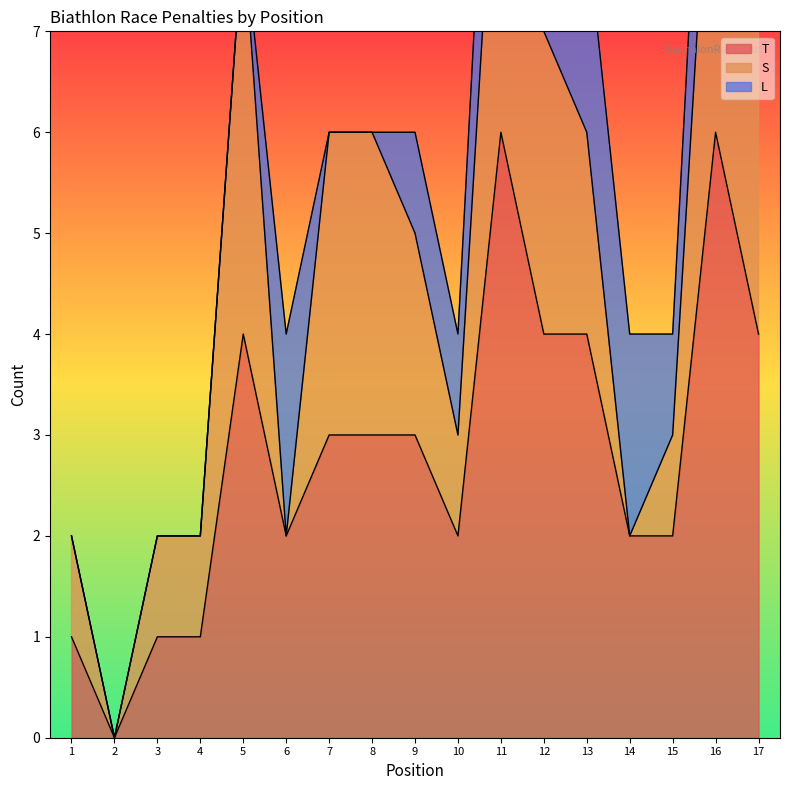

How many values in the T series exceed 3?

6